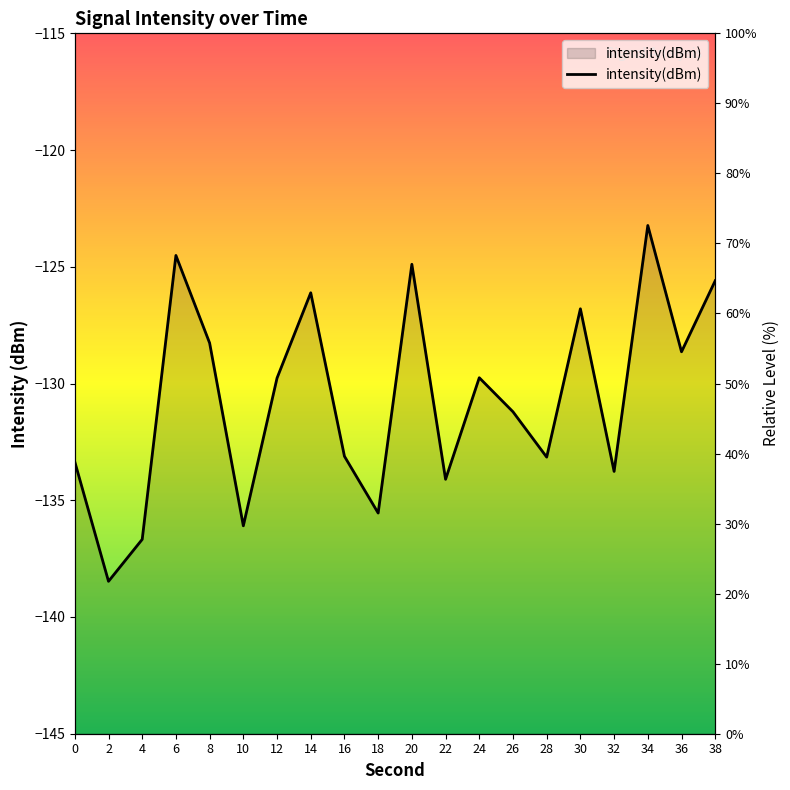

Does the chart have visible grid lines?

No